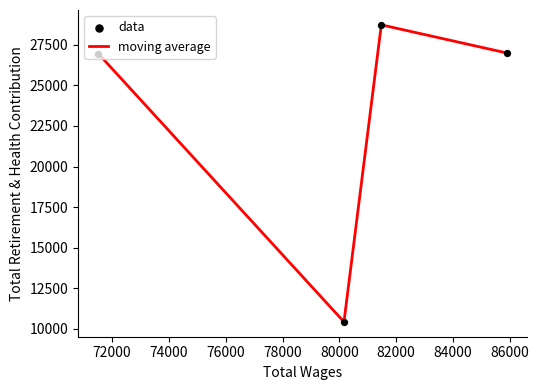

What is the difference between the maximum and minimum values?

18295